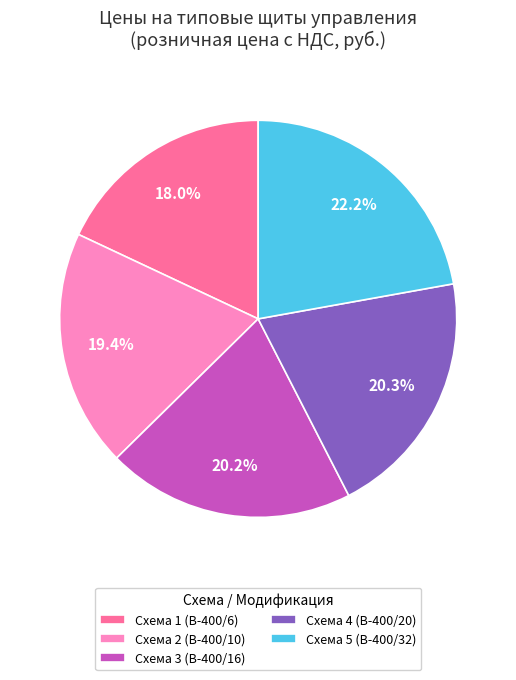

How many slices are in this pie chart?

5